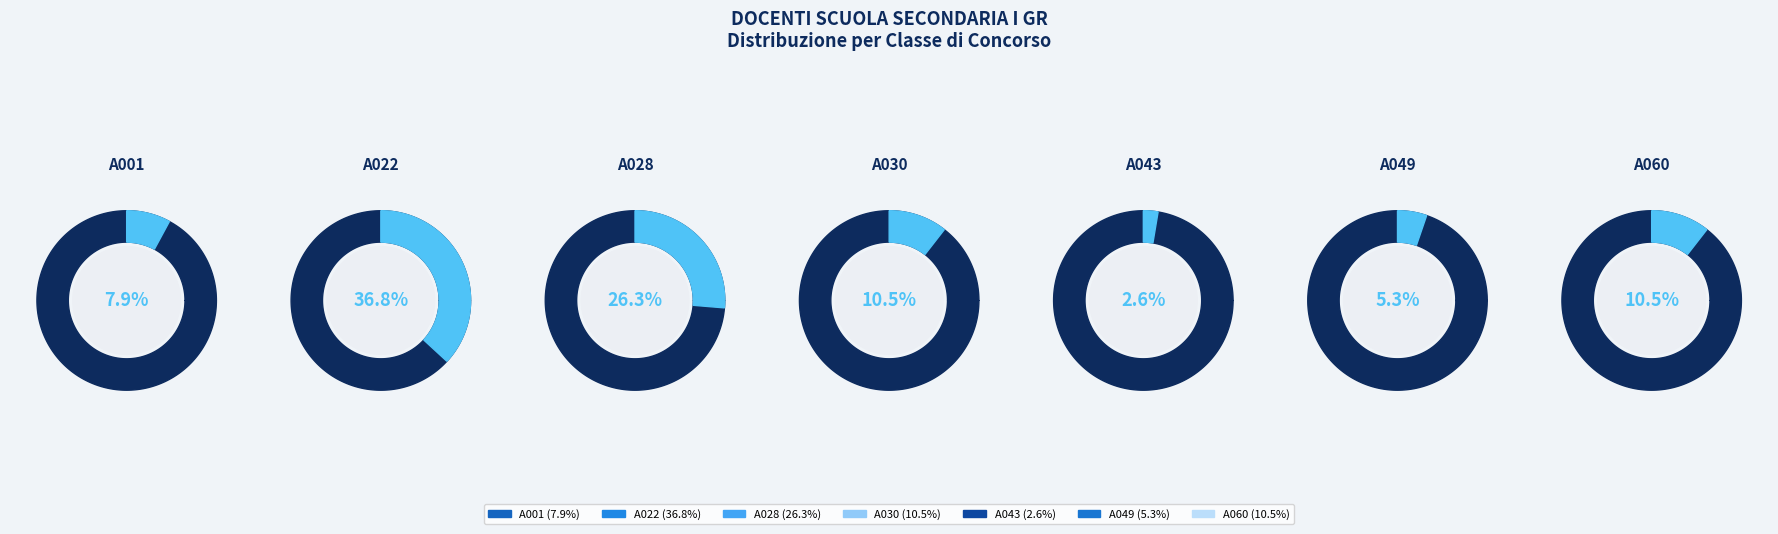

To the nearest percent, what portion does A043 represent?

3%